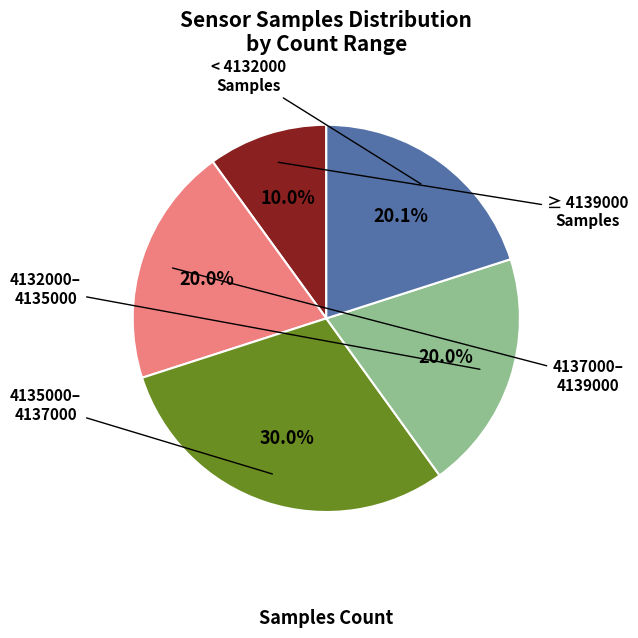

Count the number of slices in the pie.

5